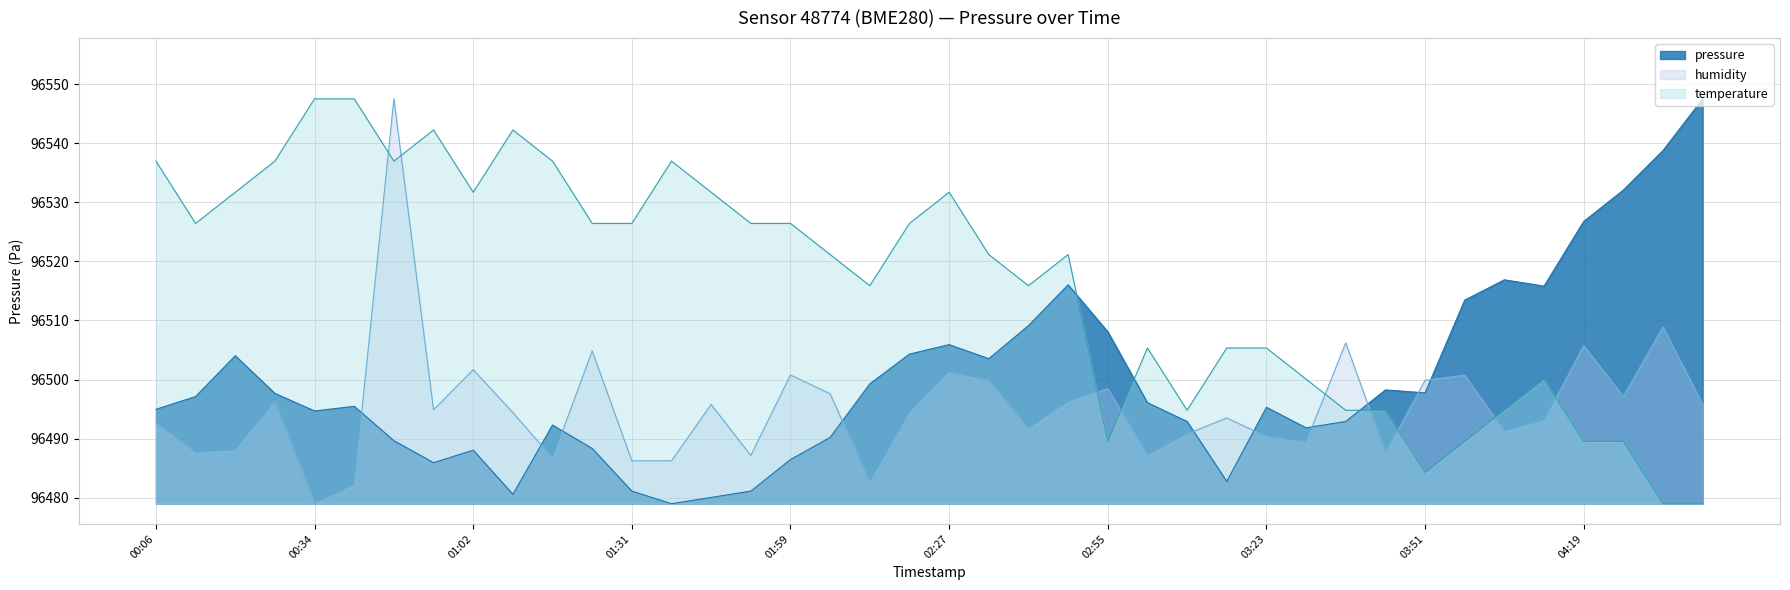

Which category has the highest value across all series?

2023-05-13T04:40:37